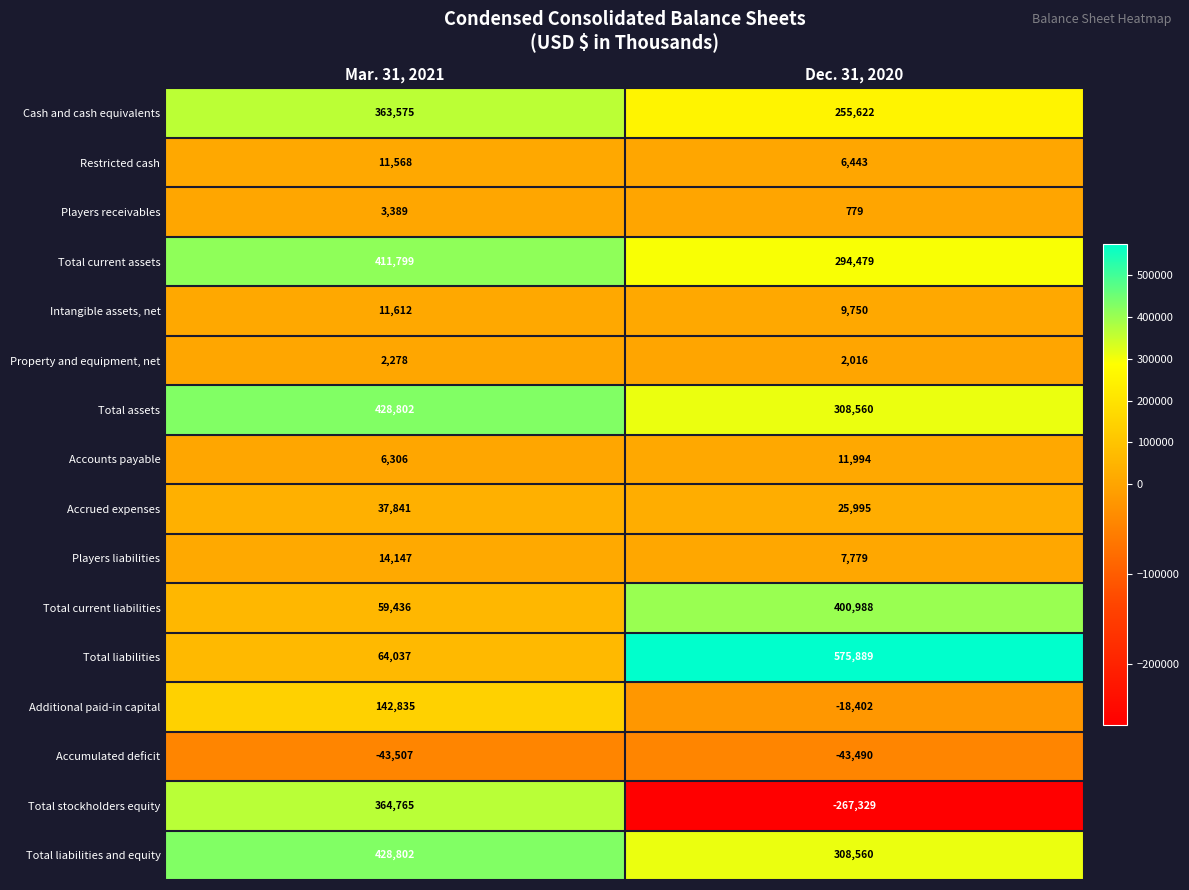

Read the Total liabilities and equity value at Mar. 31, 2021.

428802